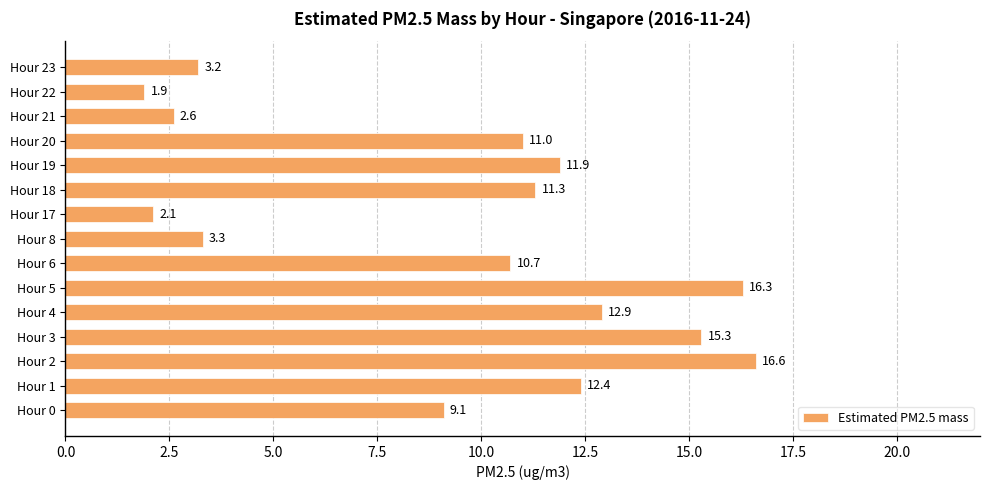

Reading bottom to top, what are all the values shown in this chart?

Hour 0=9.1	Hour 1=12.4	Hour 2=16.6	Hour 3=15.3	Hour 4=12.9	Hour 5=16.3	Hour 6=10.7	Hour 8=3.3	Hour 17=2.1	Hour 18=11.3	Hour 19=11.9	Hour 20=11.0	Hour 21=2.6	Hour 22=1.9	Hour 23=3.2